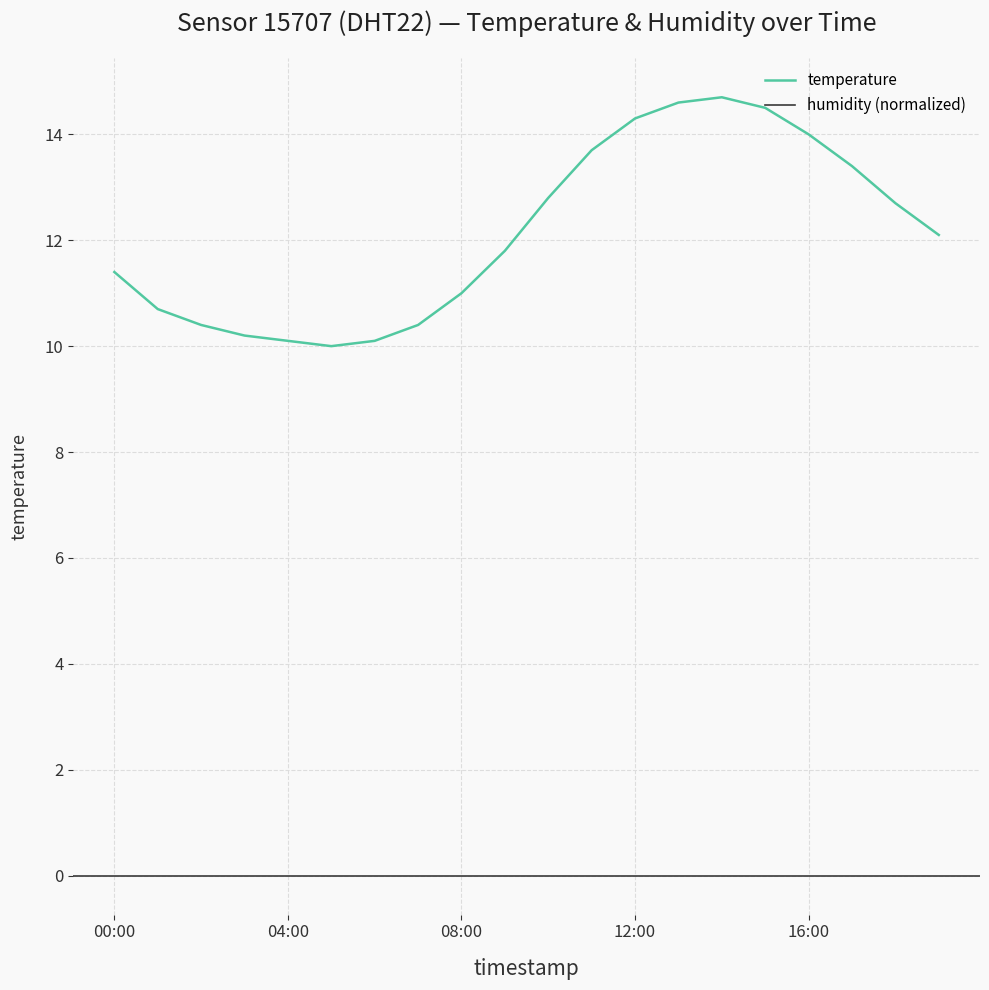

The value at 17:00 is 8.3. True or false?

False